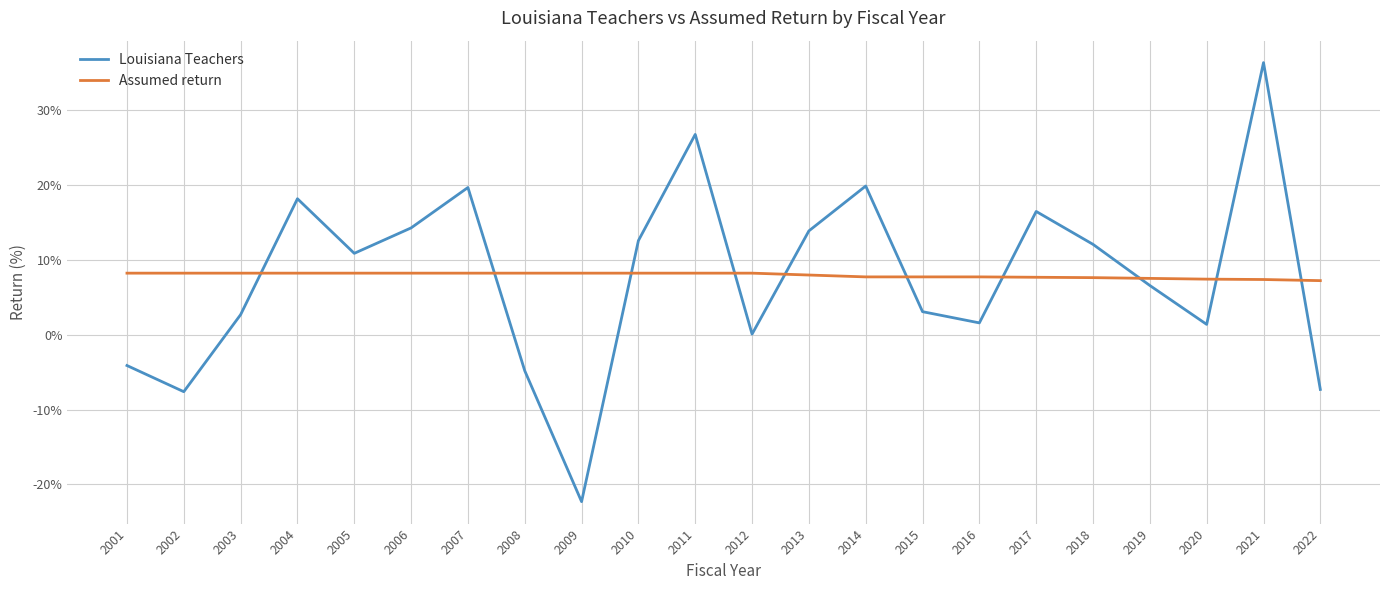

After their last crossing, which series has the higher values: Assumed return or Louisiana Teachers?

Assumed return